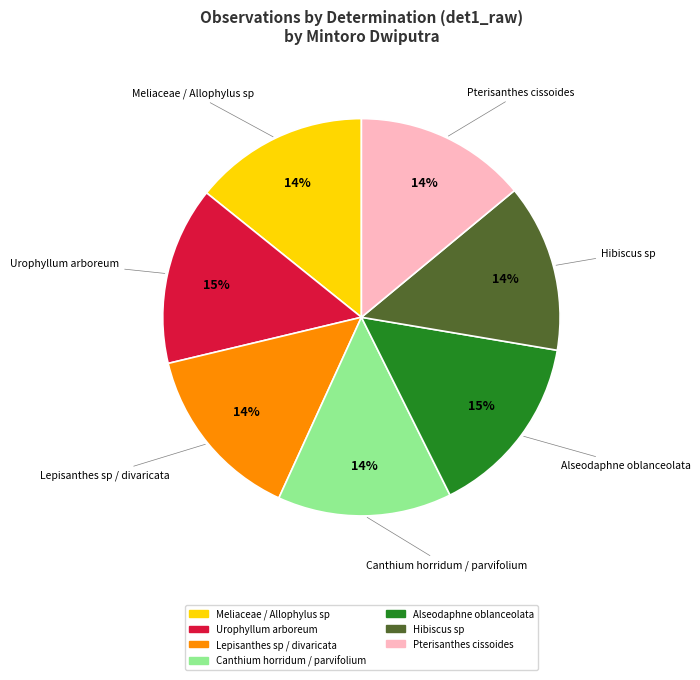

Approximately how many times larger is the value at Lepisanthes sp / divaricata compared to Meliaceae / Allophylus sp?

1.0